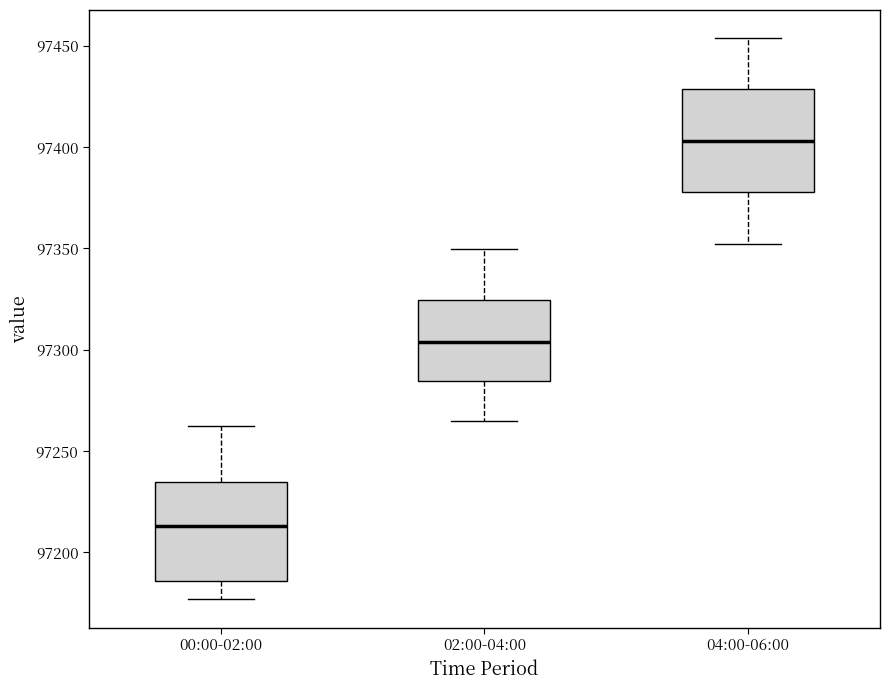

Reading left to right, read every box against the y-axis: the position of its median line, the range the box covers, and the ends of its whiskers. The values are not printed on the chart, so give them approximately, as read against the axis.

00:00-02:00: median 97215, box 97185 to 97235, whiskers 97175 to 97260
02:00-04:00: median 97305, box 97285 to 97325, whiskers 97265 to 97350
04:00-06:00: median 97405, box 97380 to 97430, whiskers 97350 to 97455